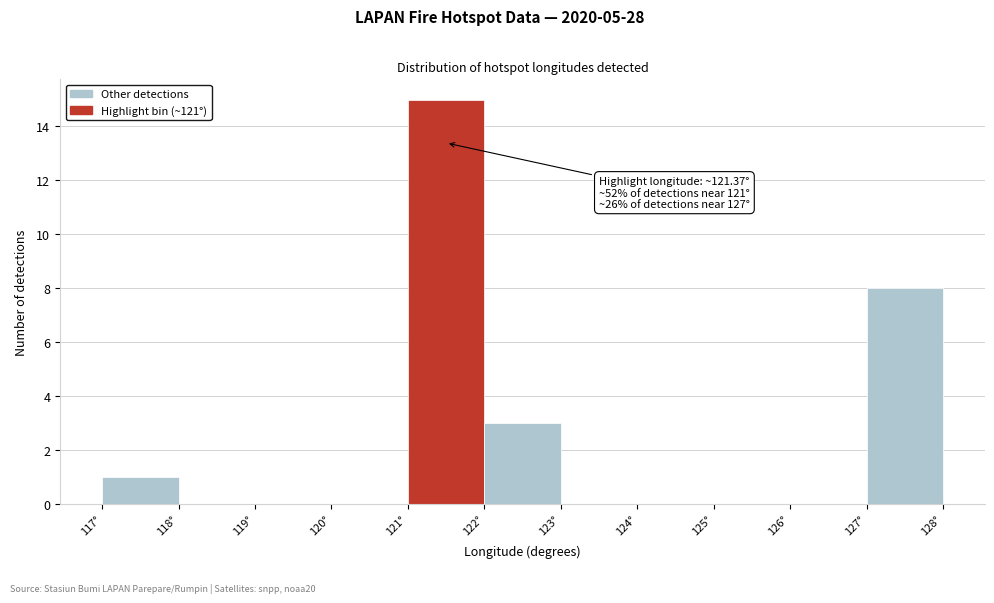

Over which range of the x-axis is the bar tallest?

121 to 122